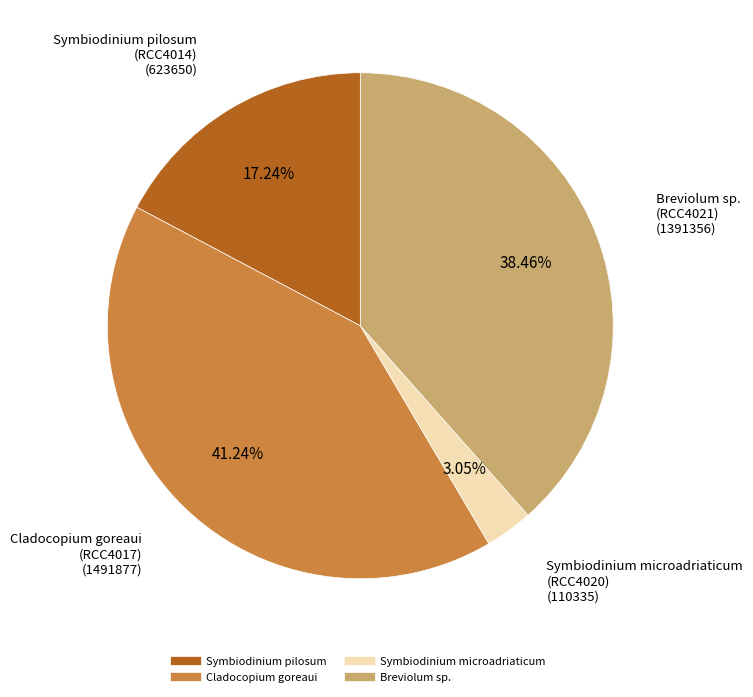

Is there any slice that represents more than half of the pie?

No